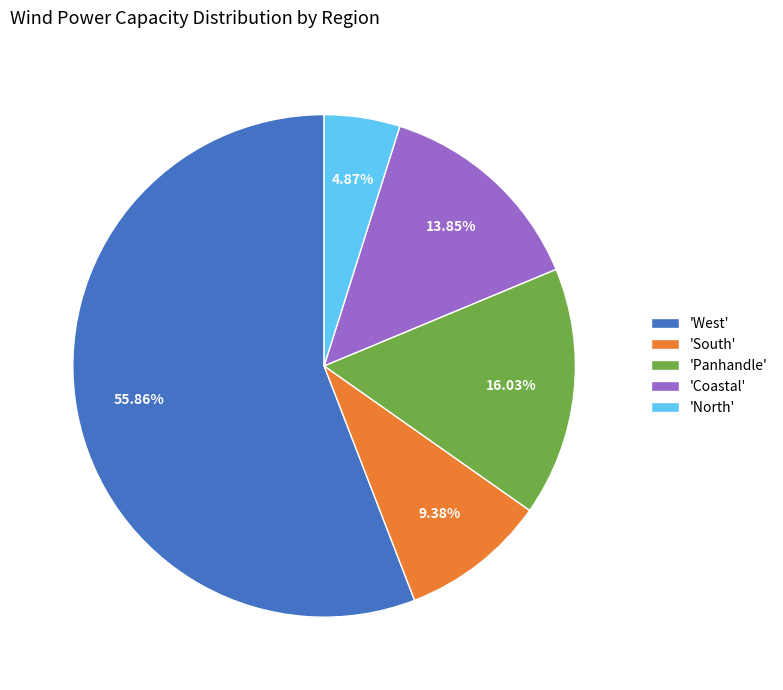

Does any single category account for the majority?

Yes